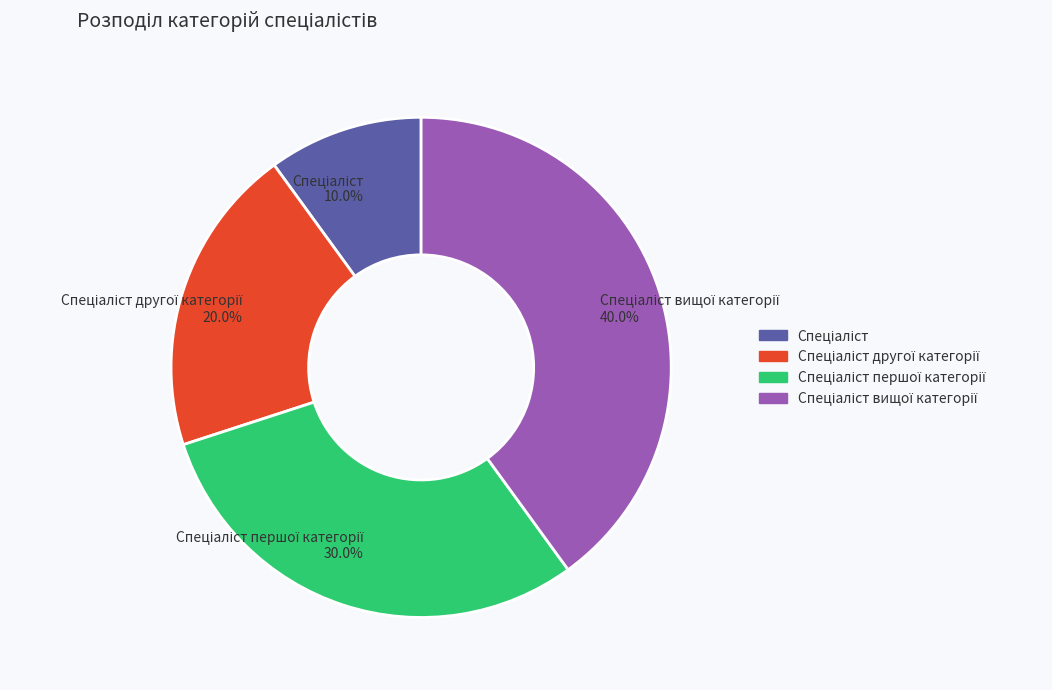

Is there any slice that represents more than half of the pie?

No